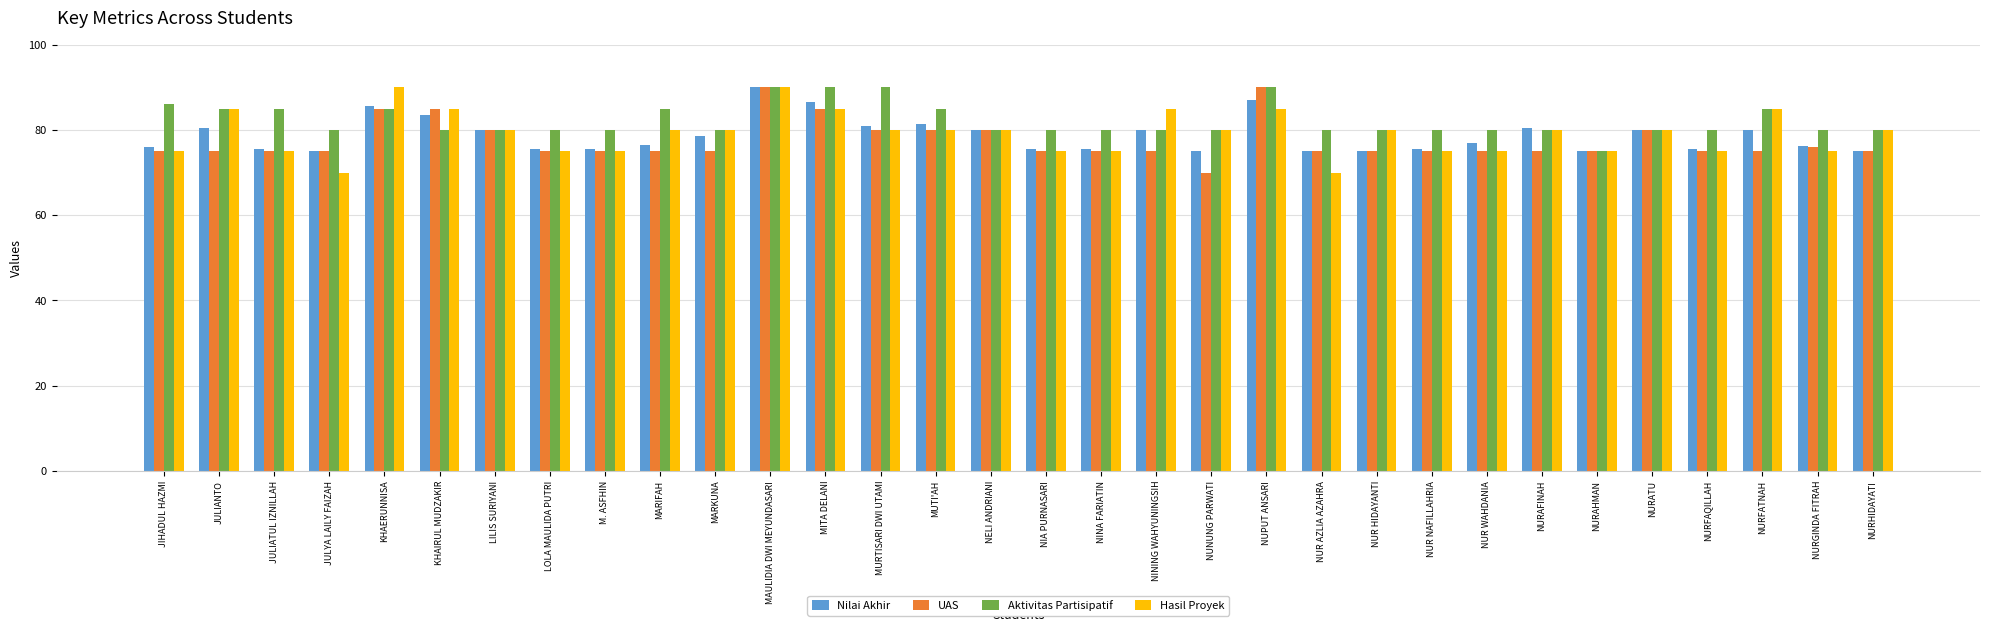

What is the difference between the Hasil Proyek values at NURAFINAH and MAULIDIA DWI MEYUNDASARI?

10.0